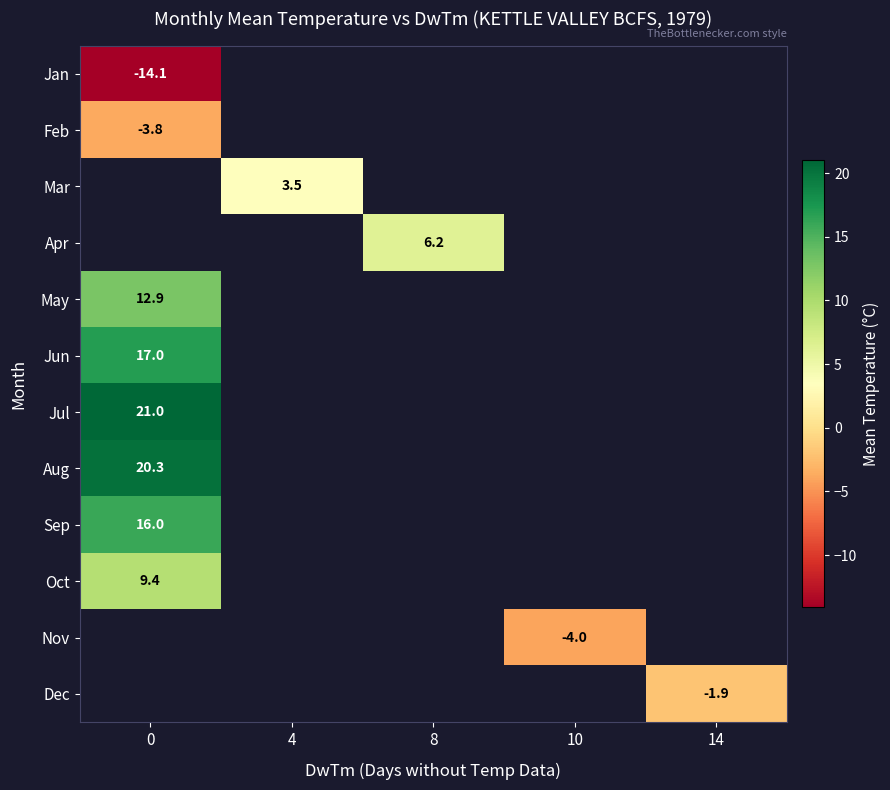

Which has a higher value, 0 or 10?

10